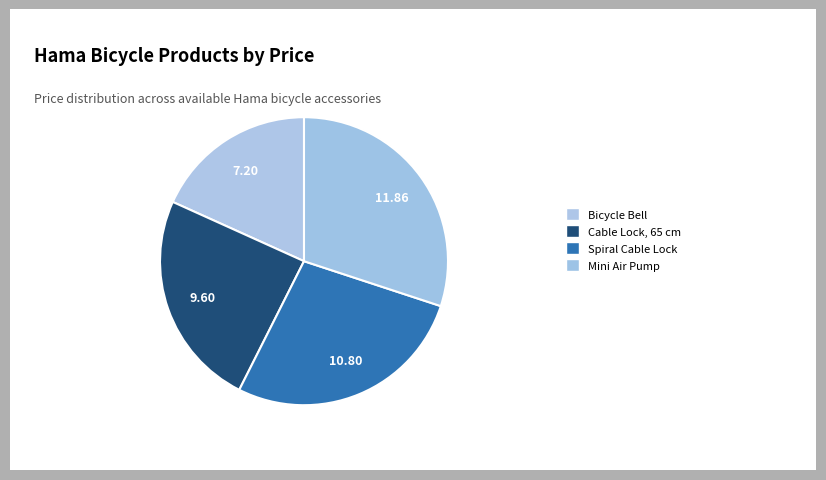

Does any single category account for the majority?

No